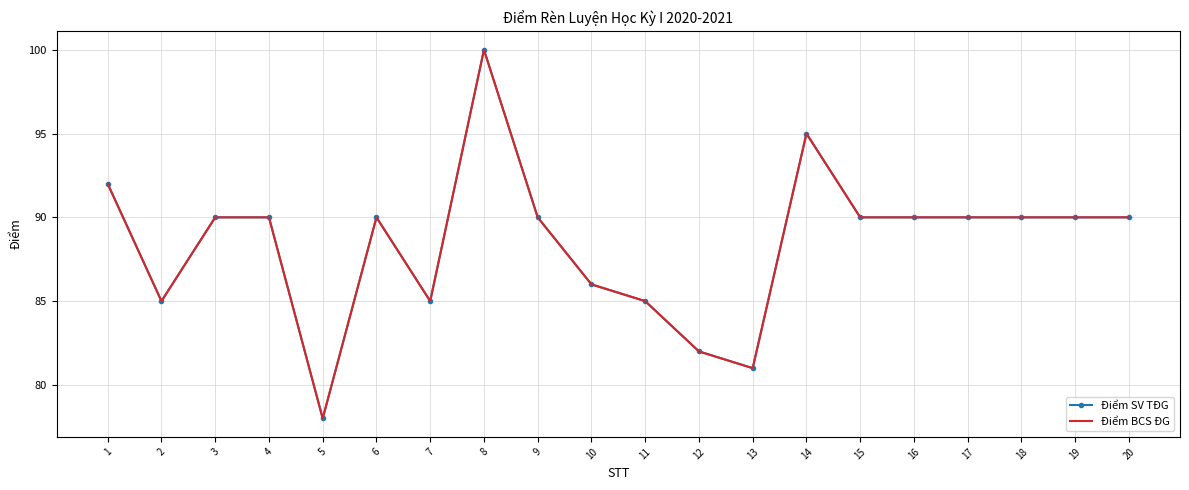

True or false: Điểm SV TĐG has more than 0 interior local peaks.

True